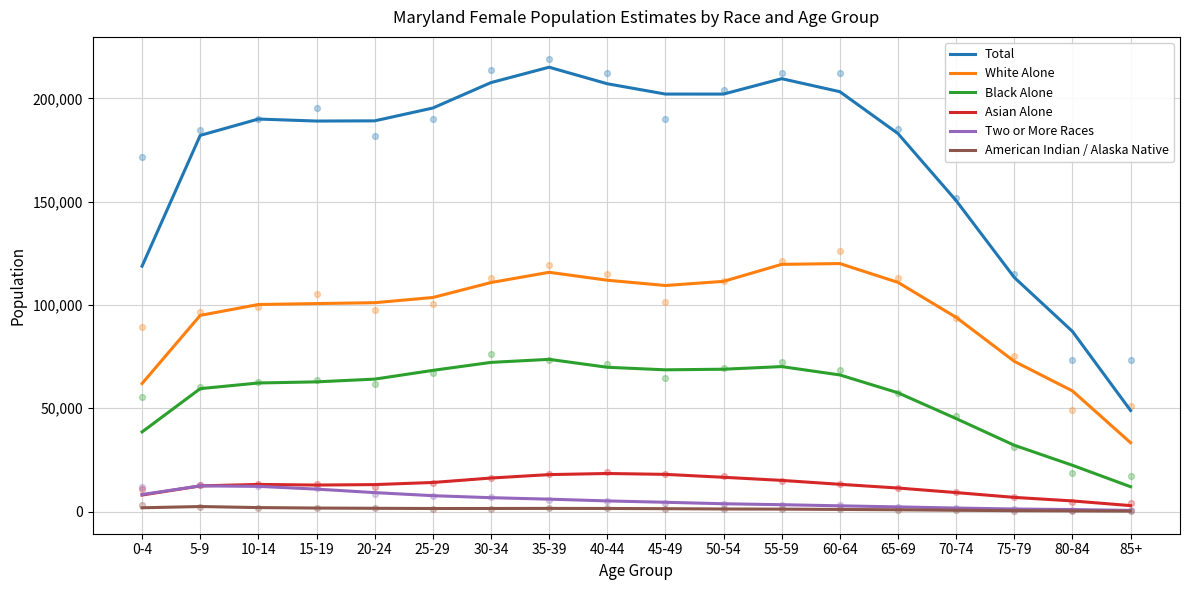

Which series contains the highest Y value?

Total